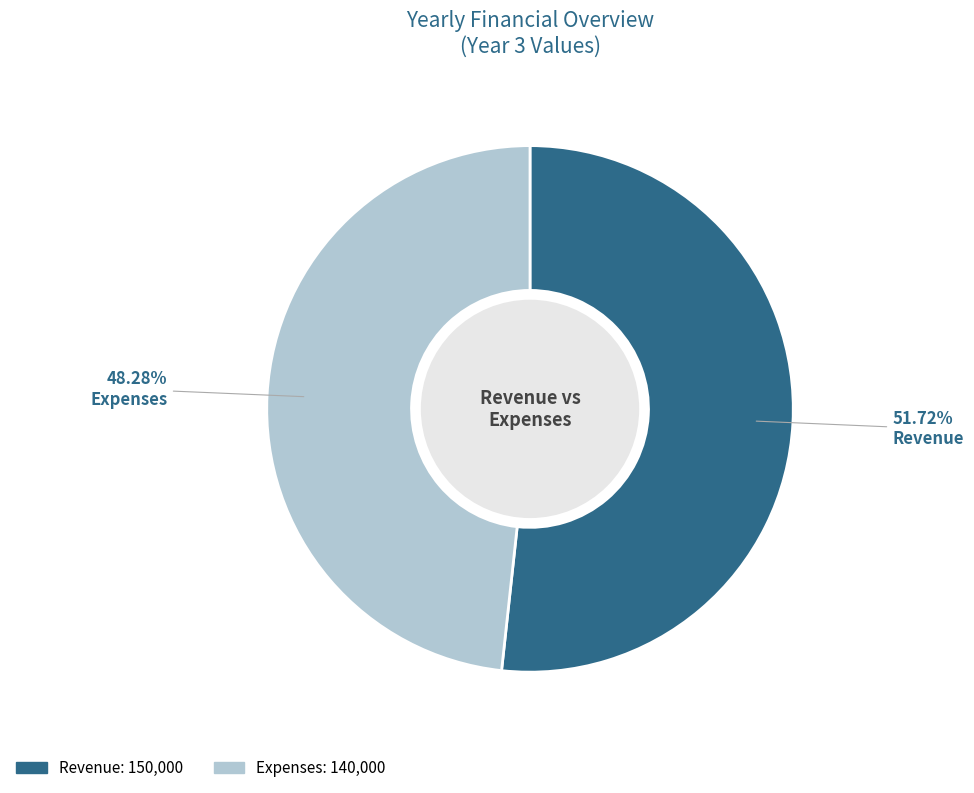

Which category has the biggest portion of the pie?

Revenue